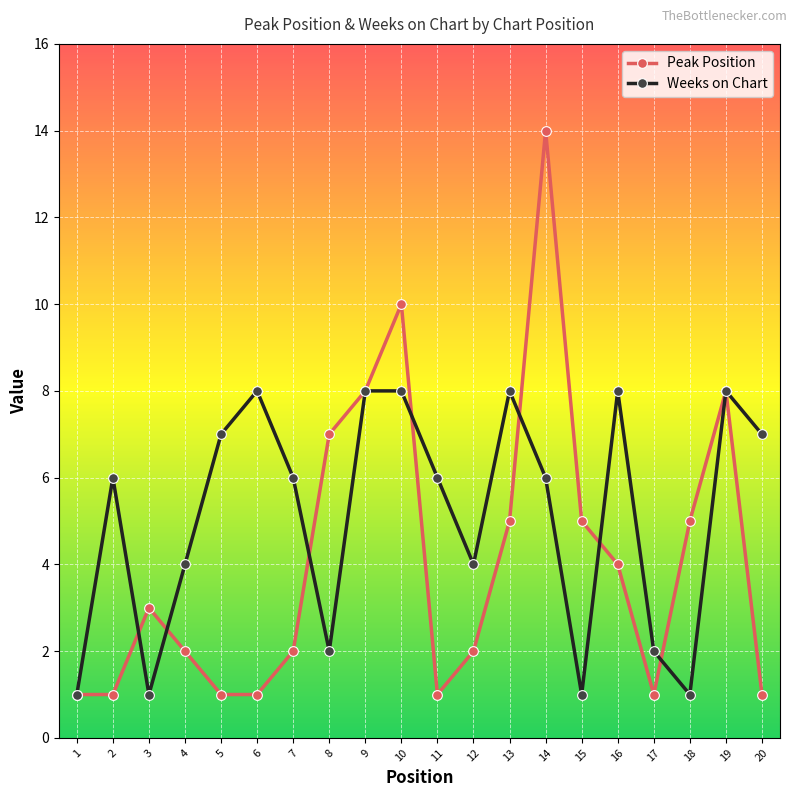

What is the greatest value displayed?

14